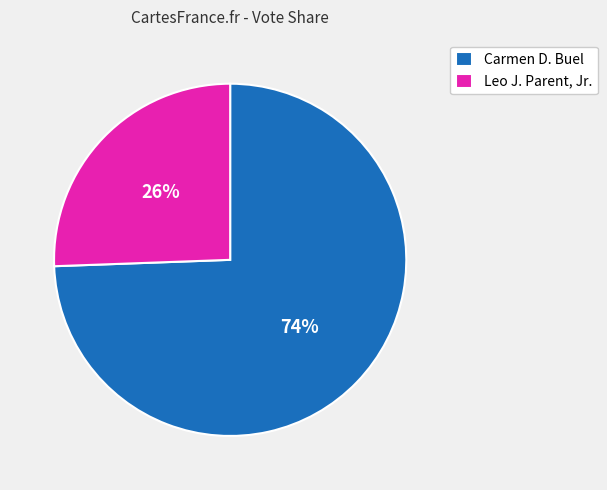

Does any single category account for the majority?

Yes